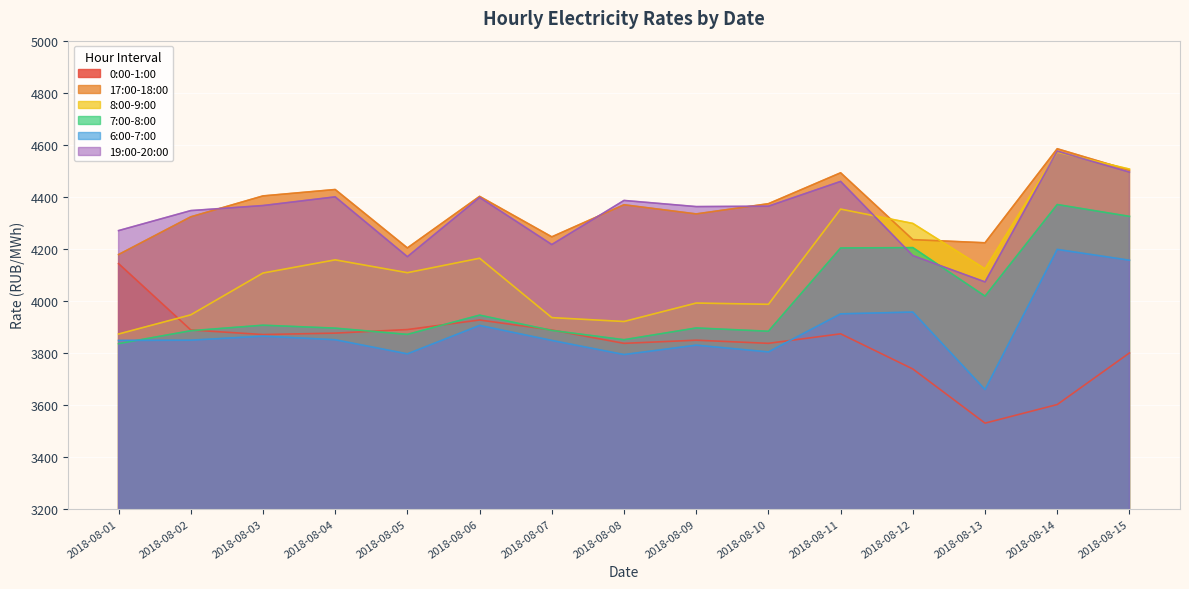

At which category is the sum across all series the highest?

2018-08-14